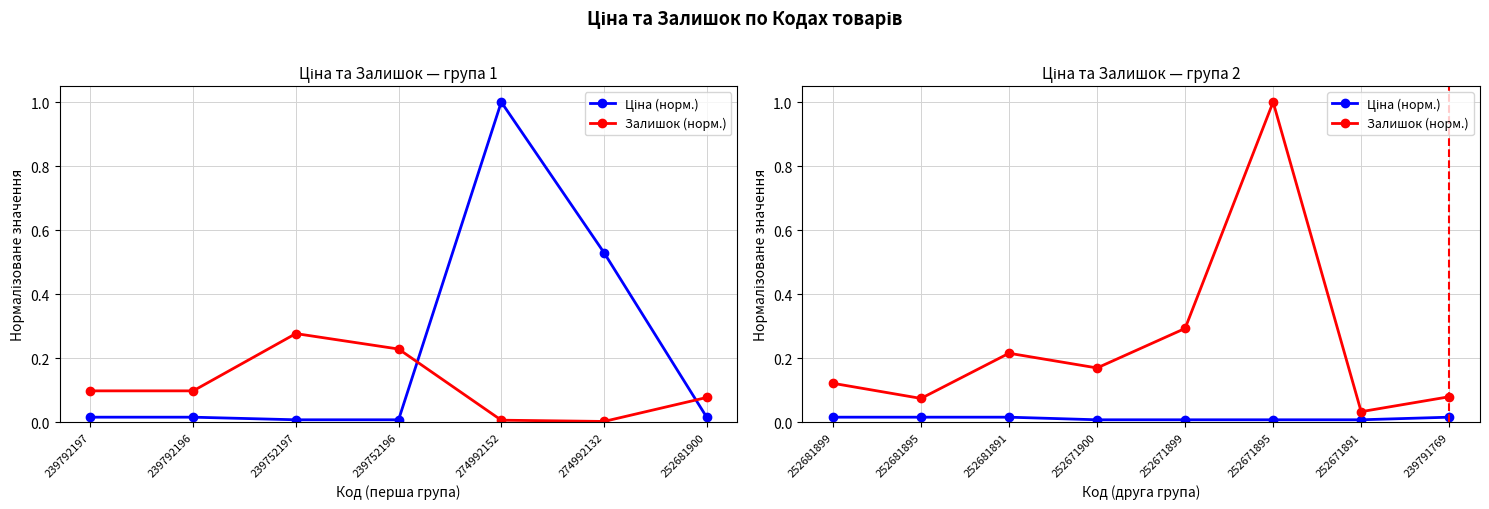

Which category has the lowest value in the Ціна (норм.) series?

252671900